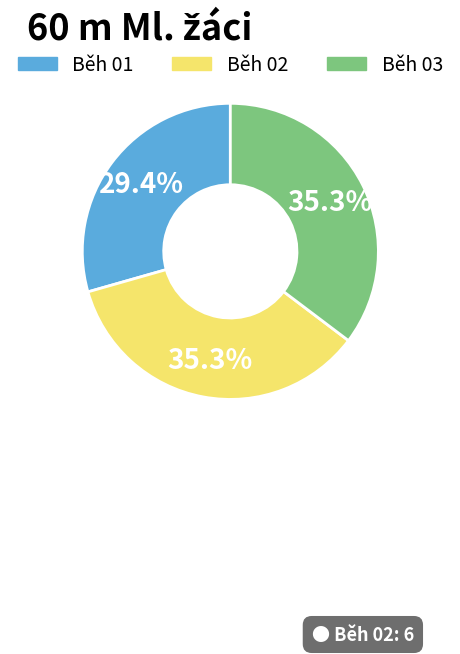

To the nearest percent, what is the combined percentage of Běh 02 and Běh 01?

65%